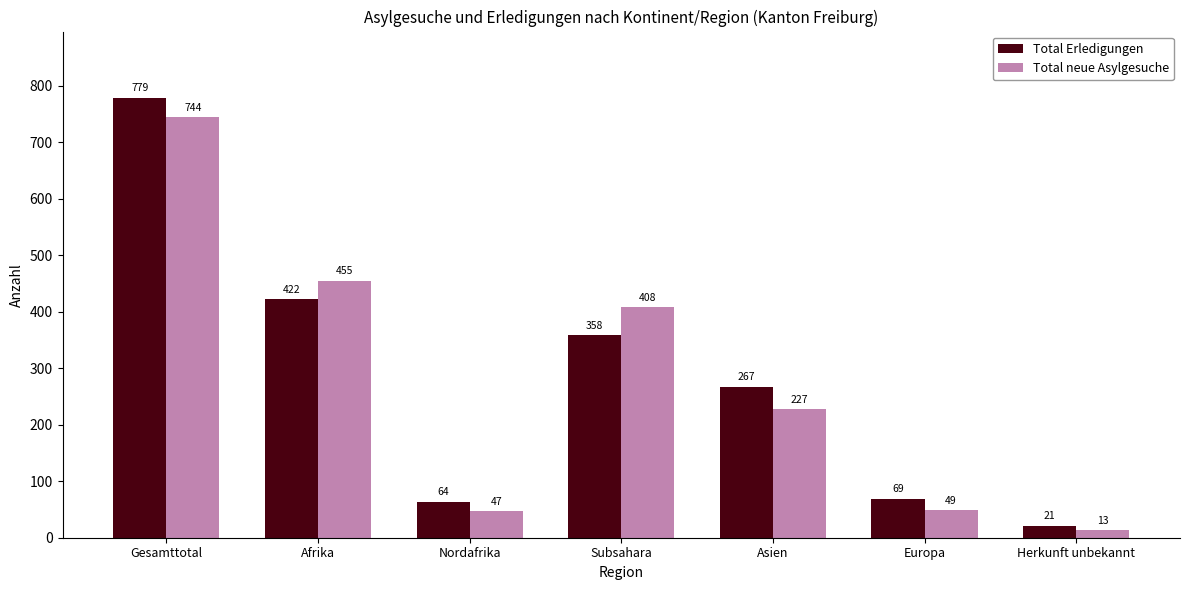

Which series has the largest total across all categories?

Total Erledigungen